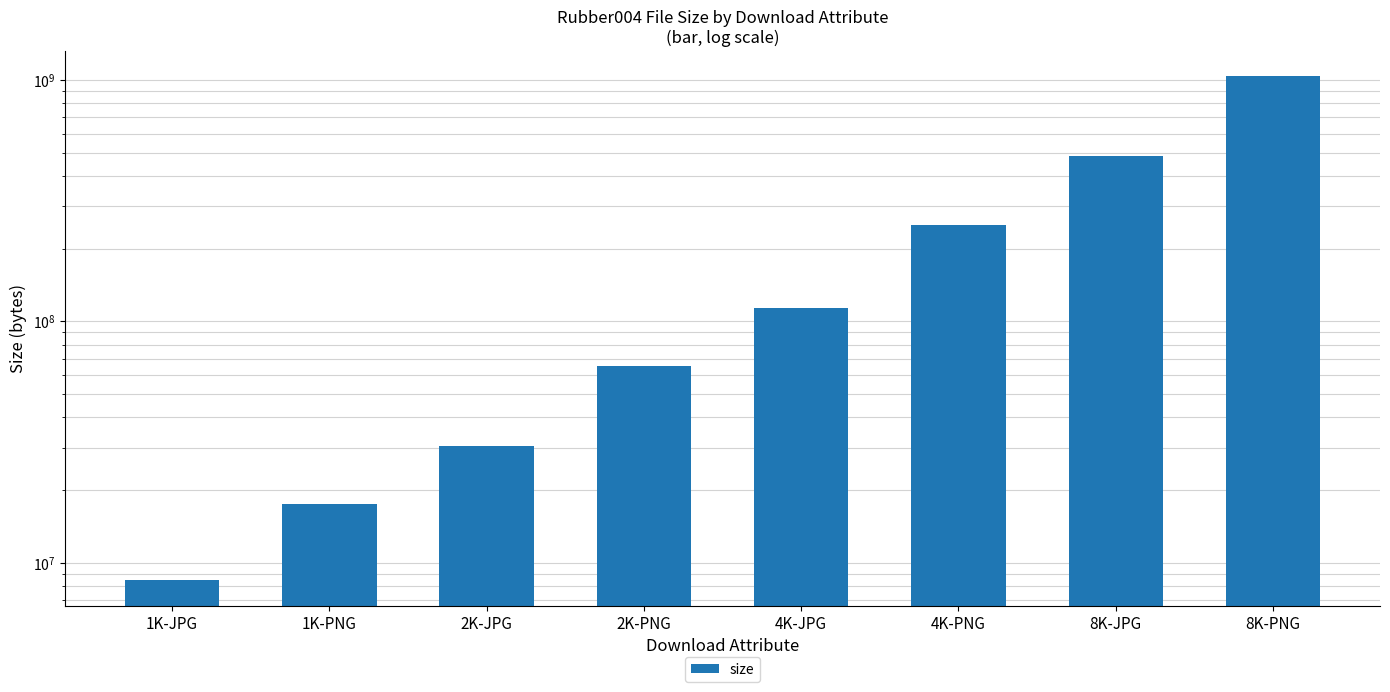

What is the average value?

251046083